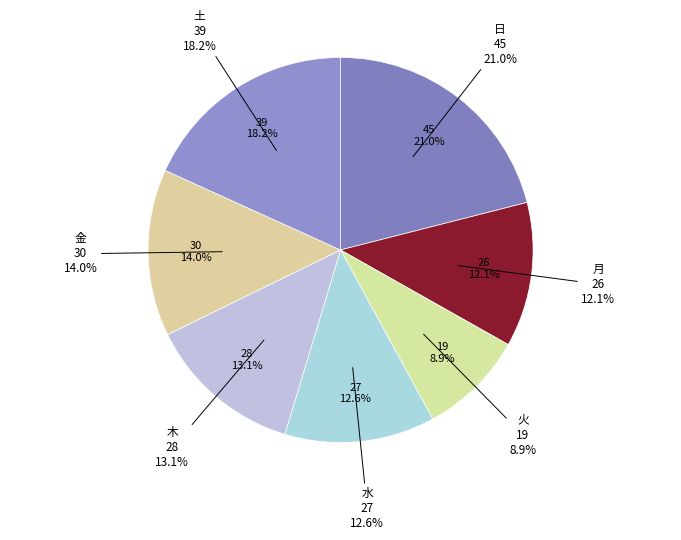

Is the sum of 金 and 土 greater than half?

No